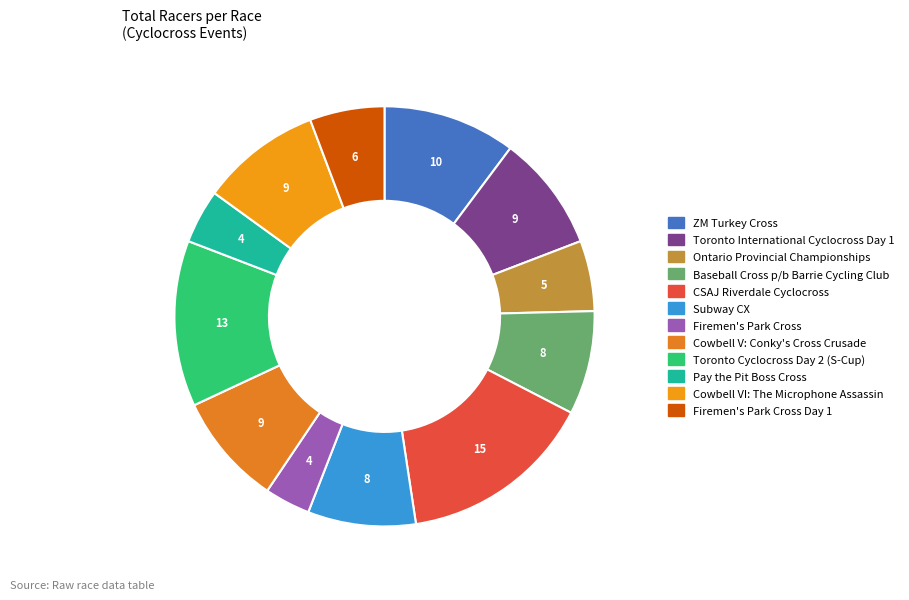

Count the number of slices in the pie.

12